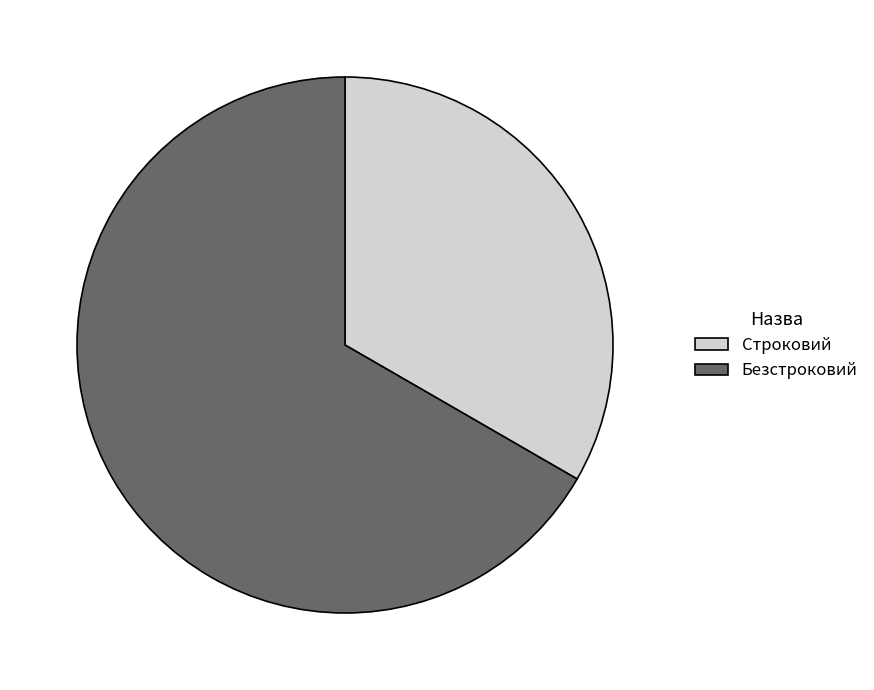

True or false: Строковий accounts for 27% of the total.

False